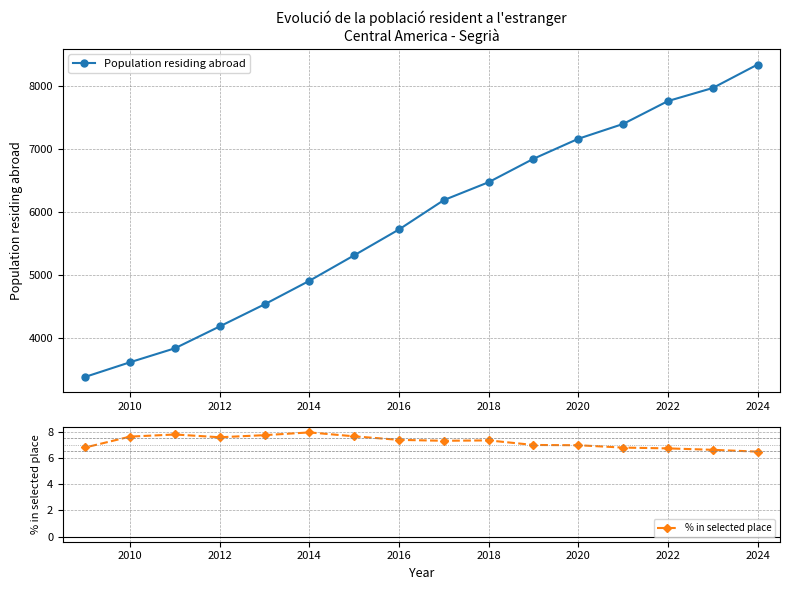

True or false: % in selected place has a value of 9.7 at 2024.

False